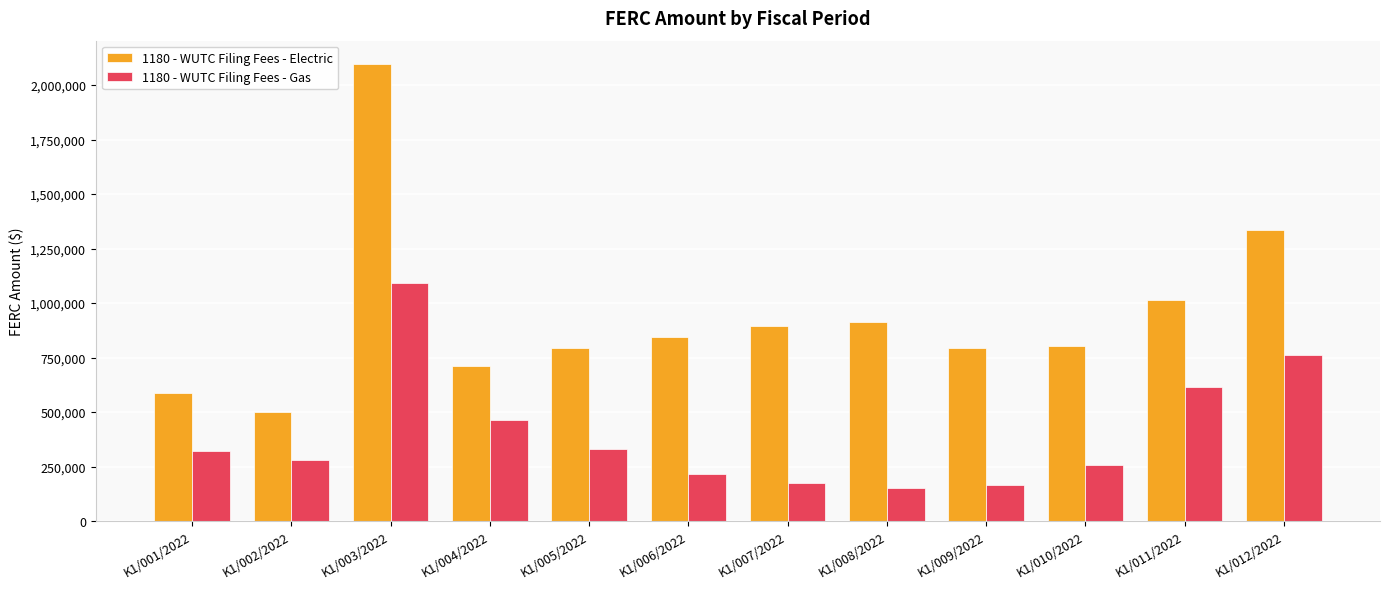

Rank the series at K1/005/2022 from lowest to highest value.

1180 - WUTC Filing Fees - Gas, 1180 - WUTC Filing Fees - Electric